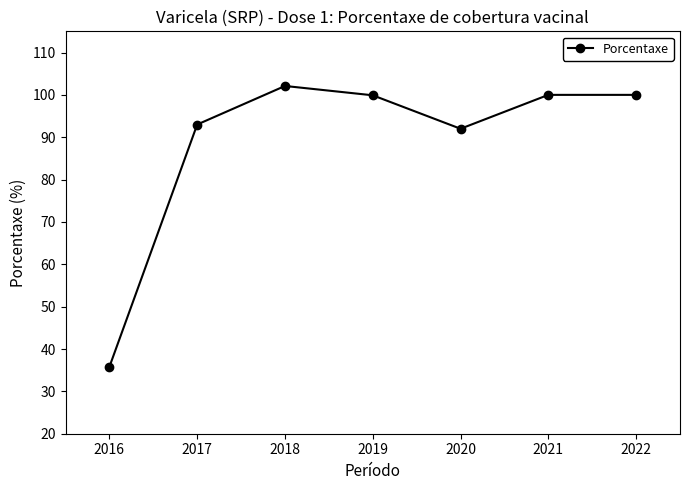

The value at 2017 is 146.7. True or false?

False